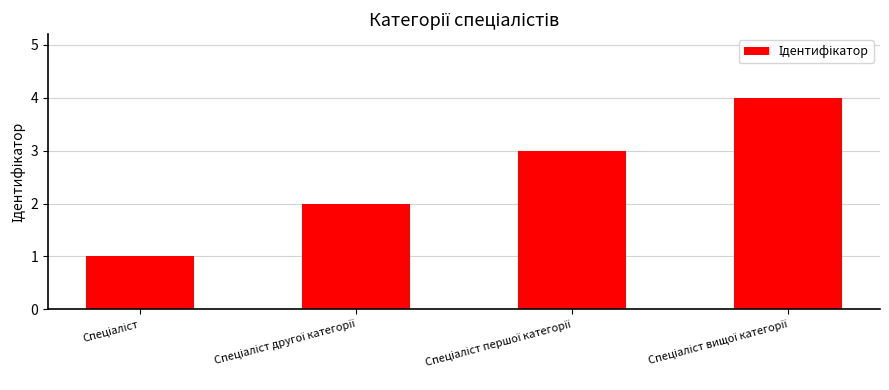

What is the maximum value shown in the chart?

4